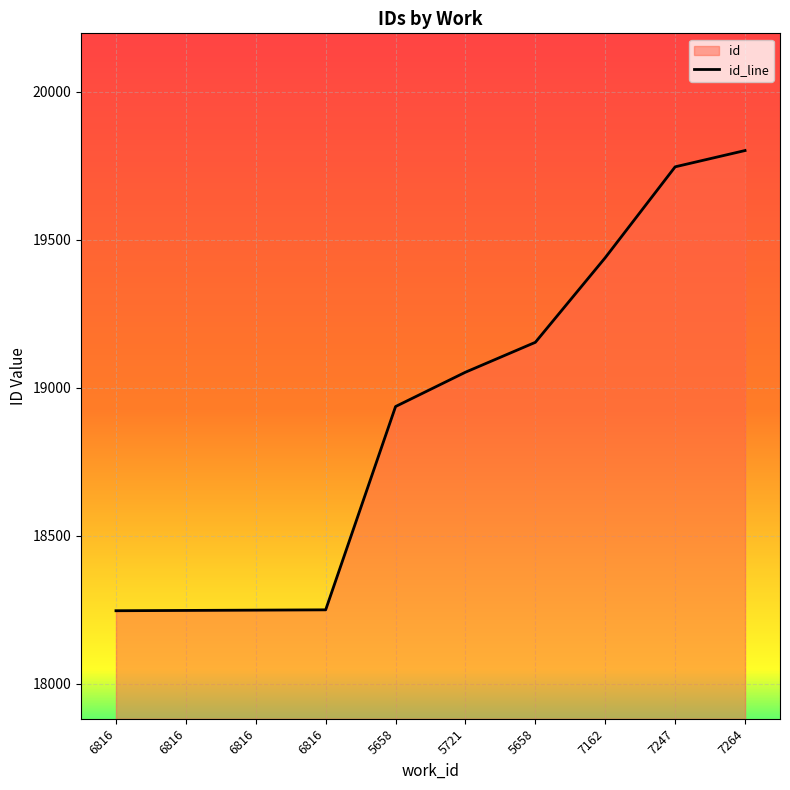

Reading left to right, transcribe all the data shown in this chart.

18247	18248	18249	18250	18937	19053	19154	19440	19747	19802